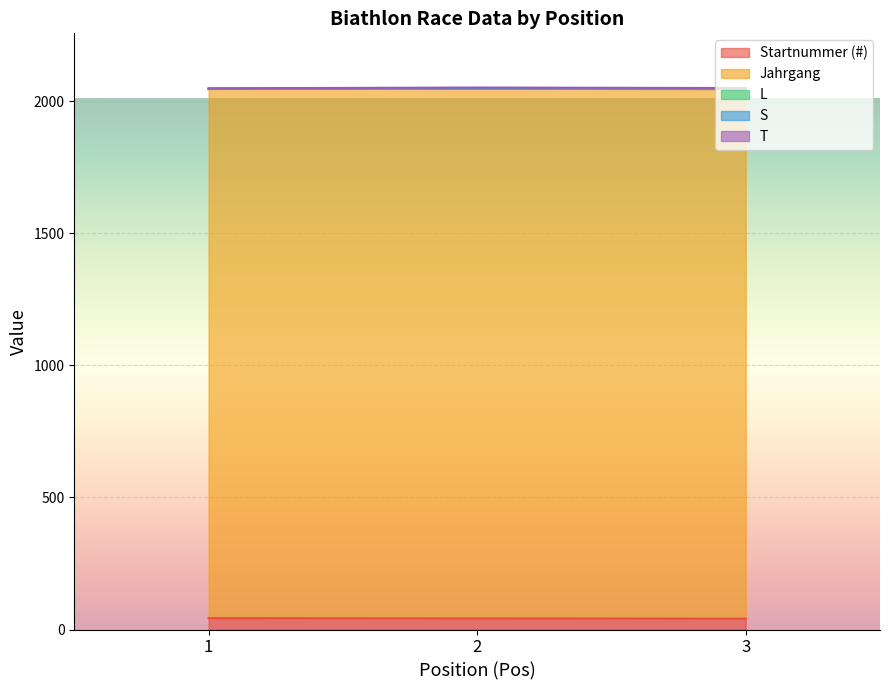

Where does the Startnummer (#) series first go above 42?

1